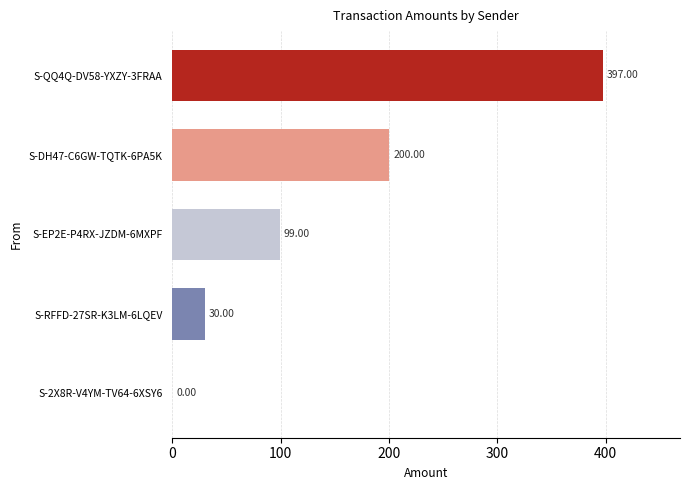

How many categories are shown in the chart?

5